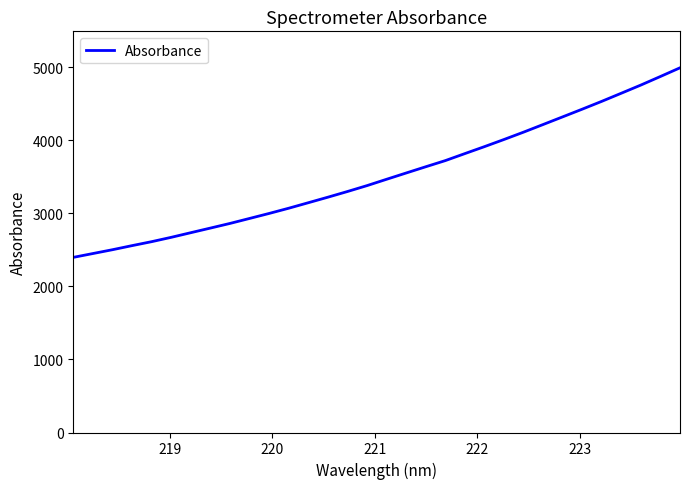

Does the chart display data point markers on the line(s)?

No